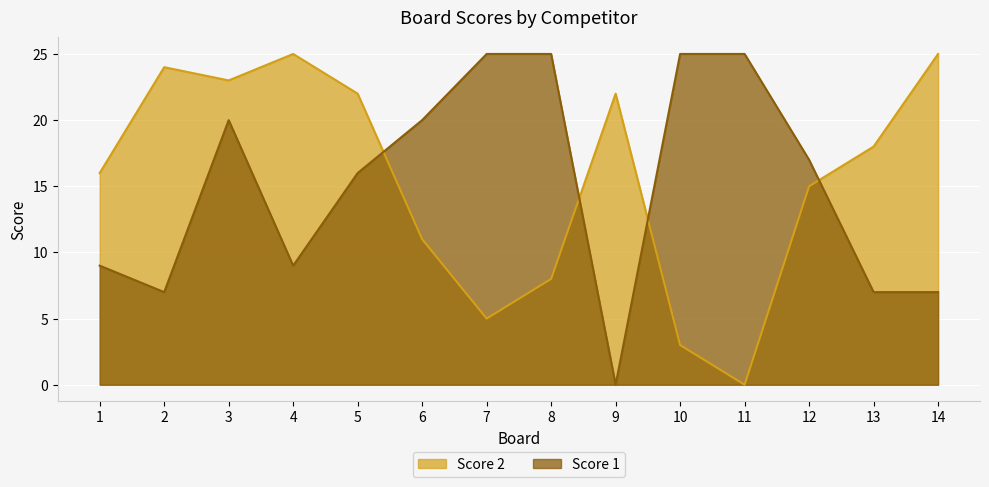

Reading left to right, what are all the values shown in this chart?

Score 1: 9	7	20	9	16	20	25	25	0	25	25	17	7	7
Score 2: 16	24	23	25	22	11	5	8	22	3	0	15	18	25